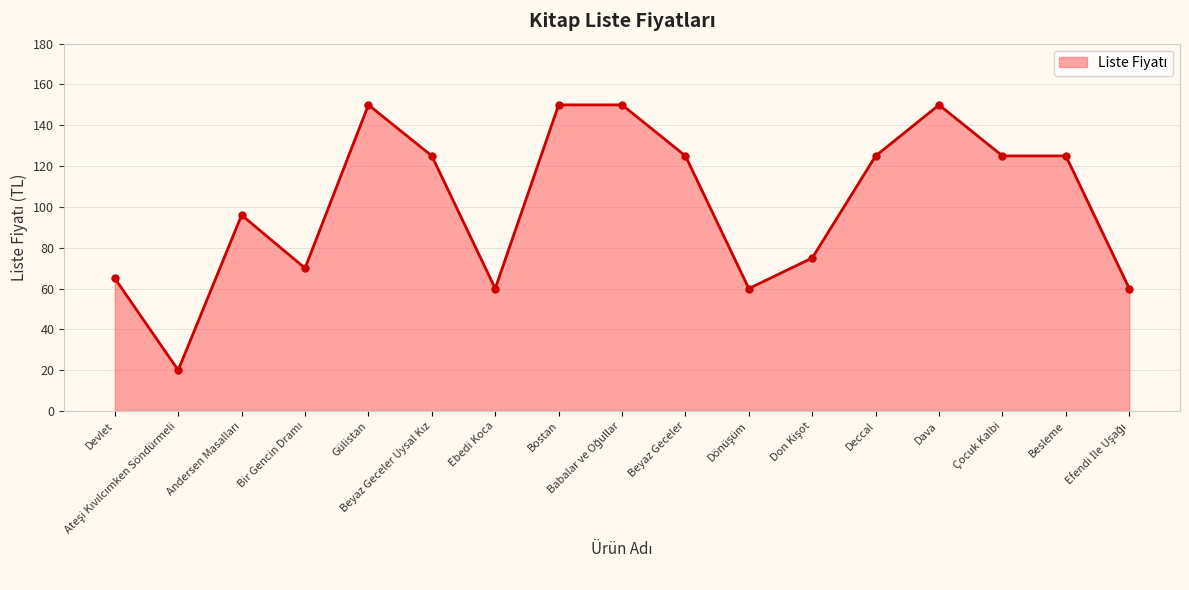

What is the value of the 10th point from the left?

125